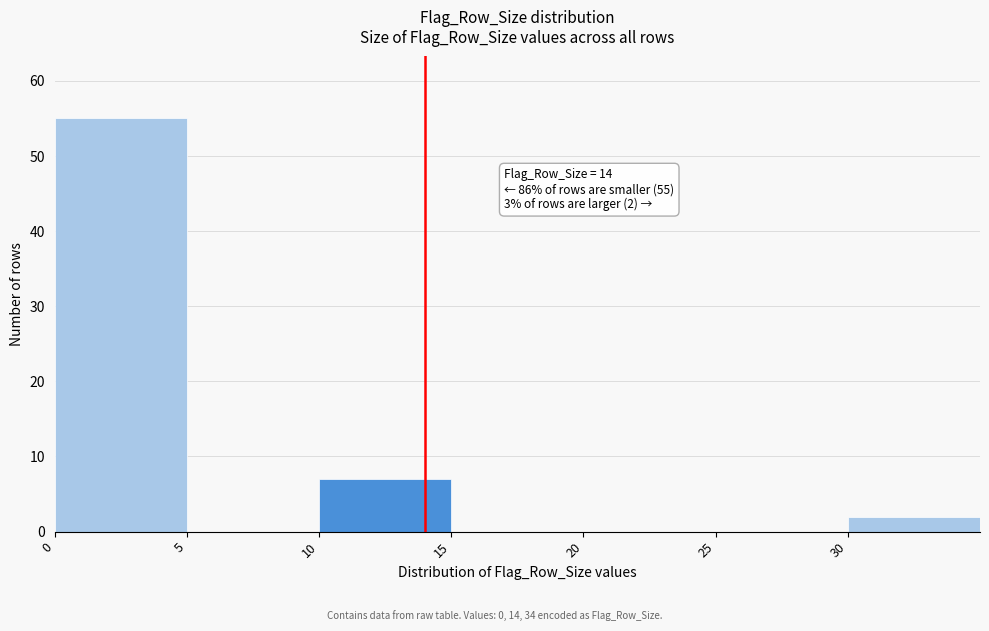

Over which range of the x-axis is the bar tallest?

0 to 5